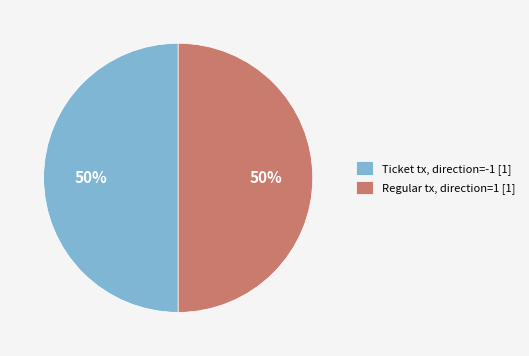

Is it true that Regular tx, direction=1 [1] is 50% of the pie?

True